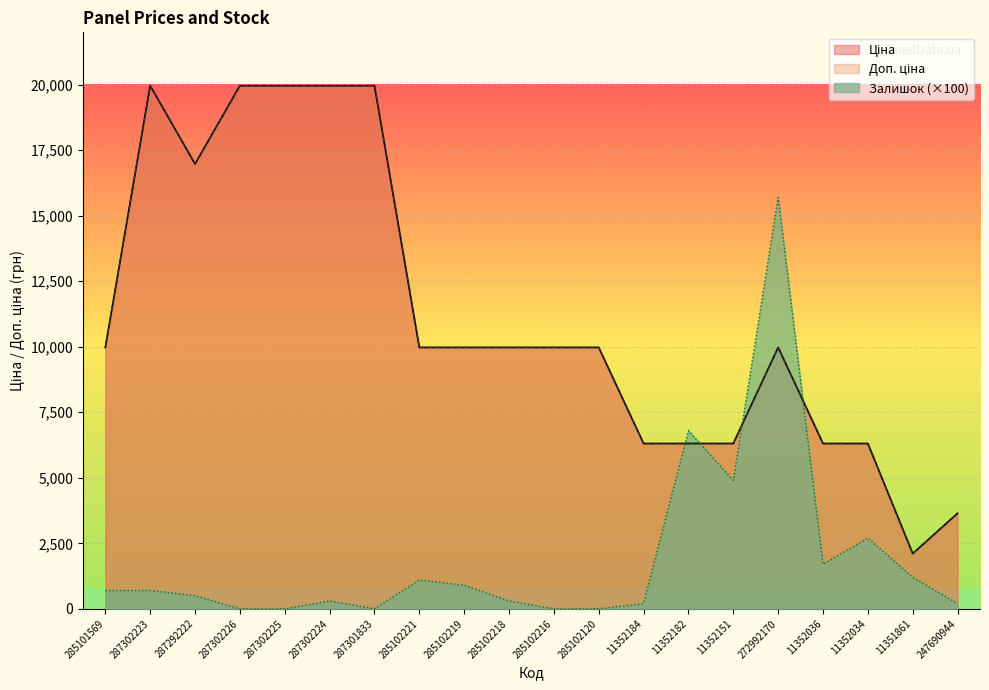

Is it true that Доп. ціна equals 1961.7 at 247690944?

False